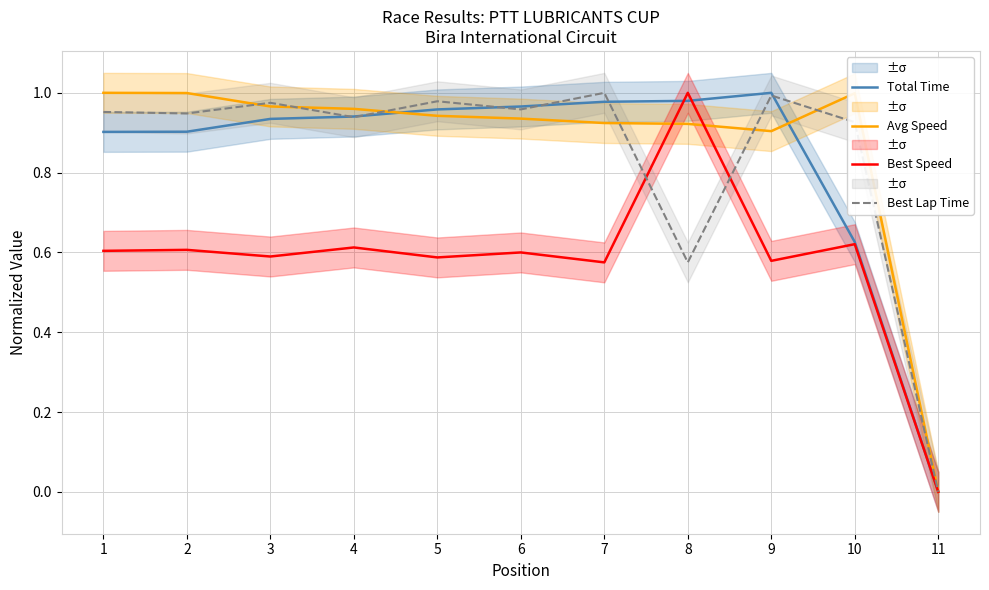

True or false: Avg Speed has more than 2 interior local peaks.

False